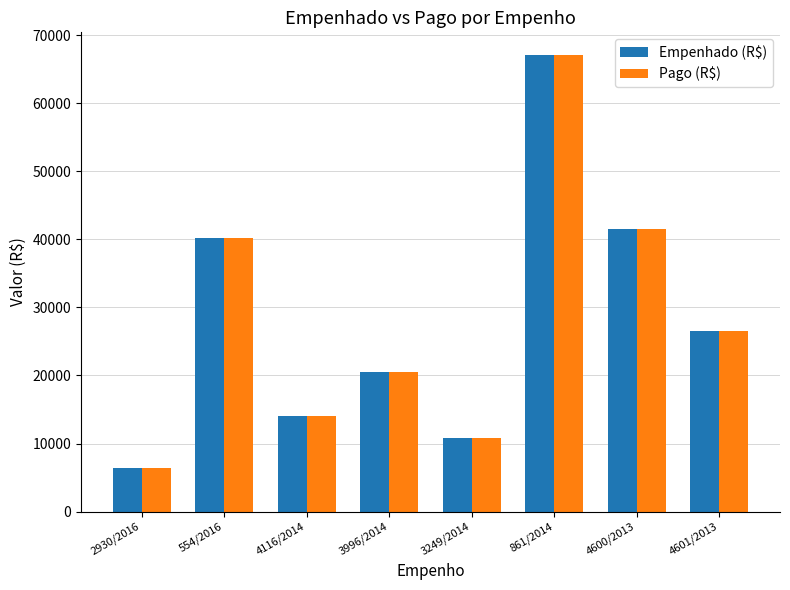

At which category is the sum across all series the highest?

861/2014